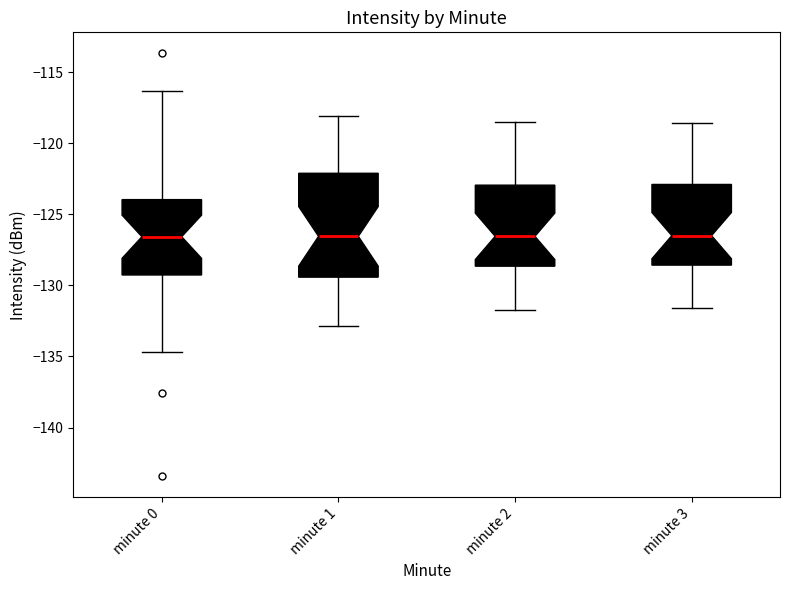

Where is the lower edge of the box for minute 0 on the y-axis? The values are not printed on the chart, so give them approximately, as read against the axis.

-129.5